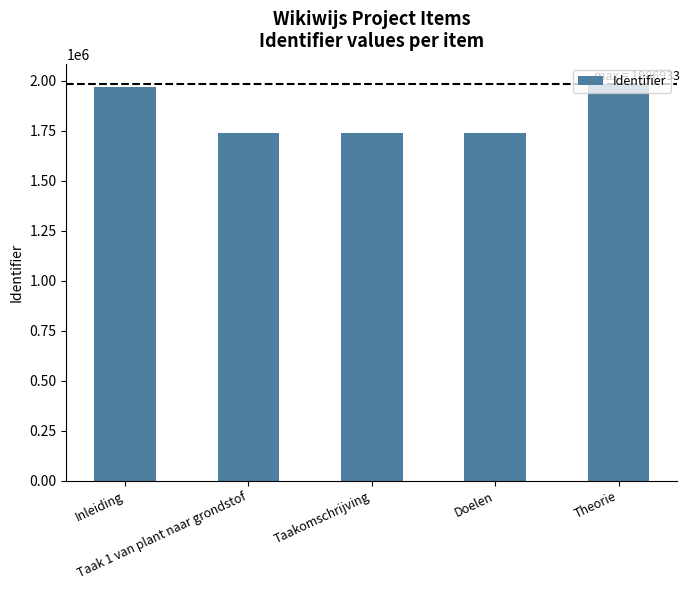

Is it true that the value at Doelen is 1738391?

True